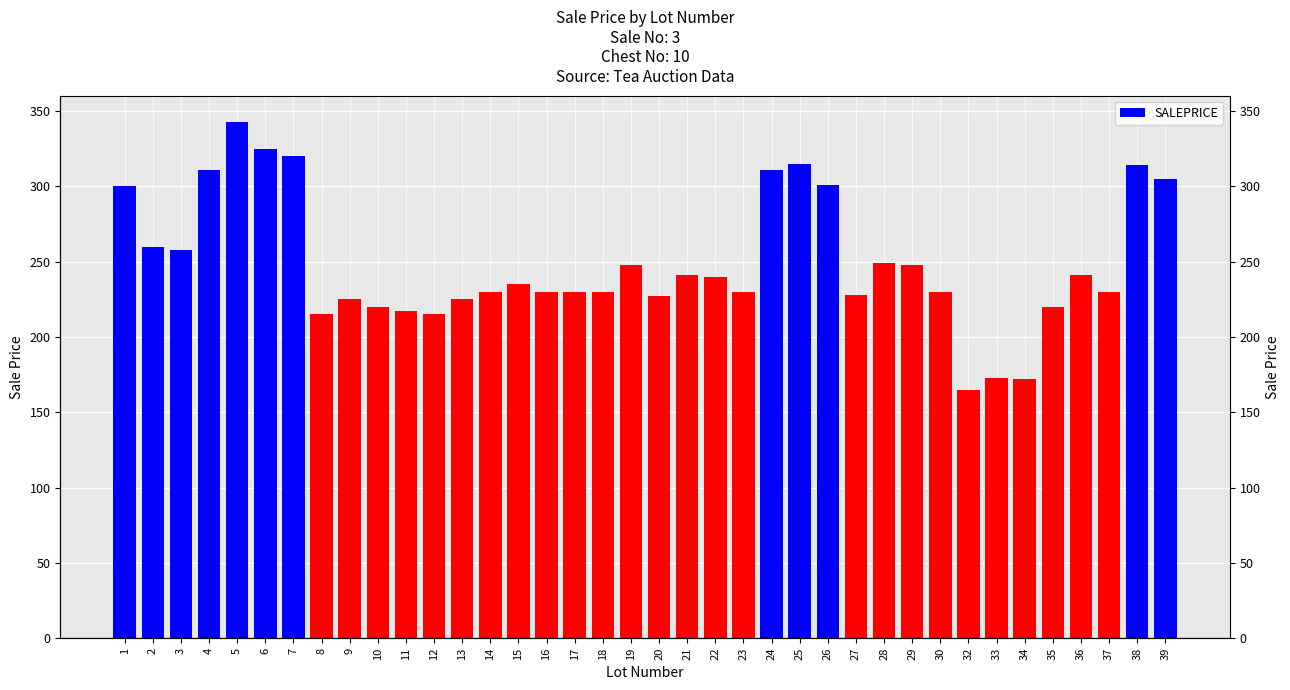

Reading right to left, what are all the values shown in this chart?

305	314	230	241	220	172	173	165	230	248	249	228	301	315	311	230	240	241	227	248	230	230	230	235	230	225	215	217	220	225	215	320	325	343	311	258	260	300